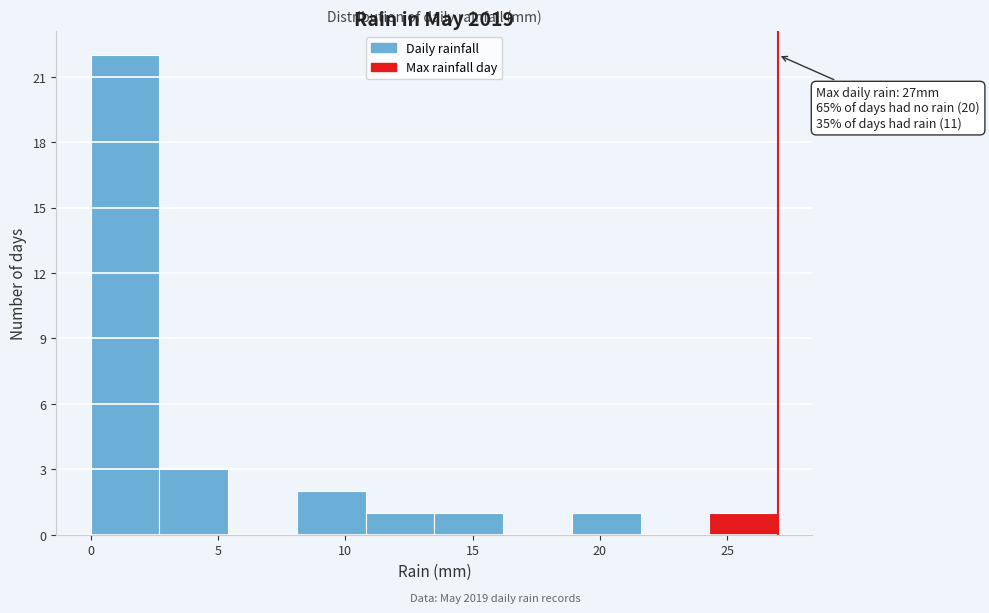

Over which range of the x-axis is the bar tallest?

0.0 to 2.7